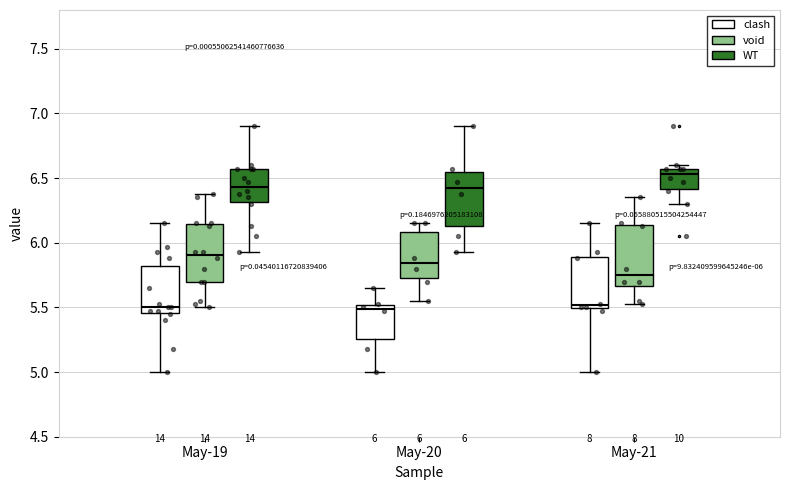

Which box has the highest median line?

May-21 (WT)